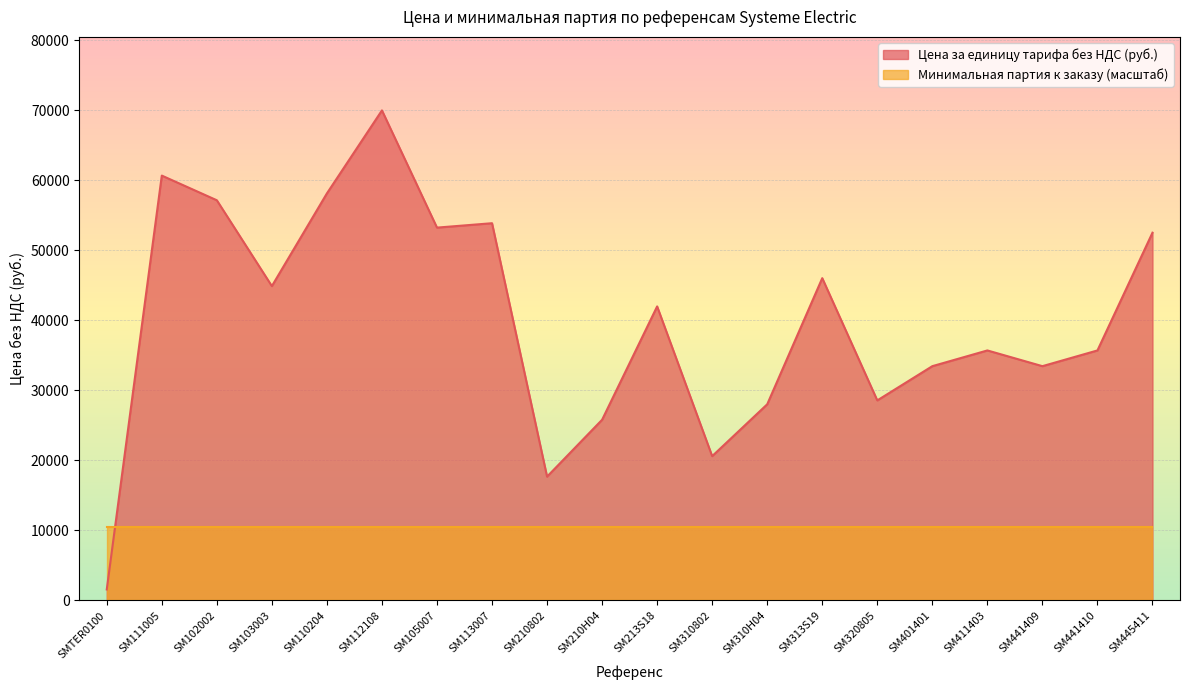

What is the difference between the values at SM112108 and SM445411?

17460